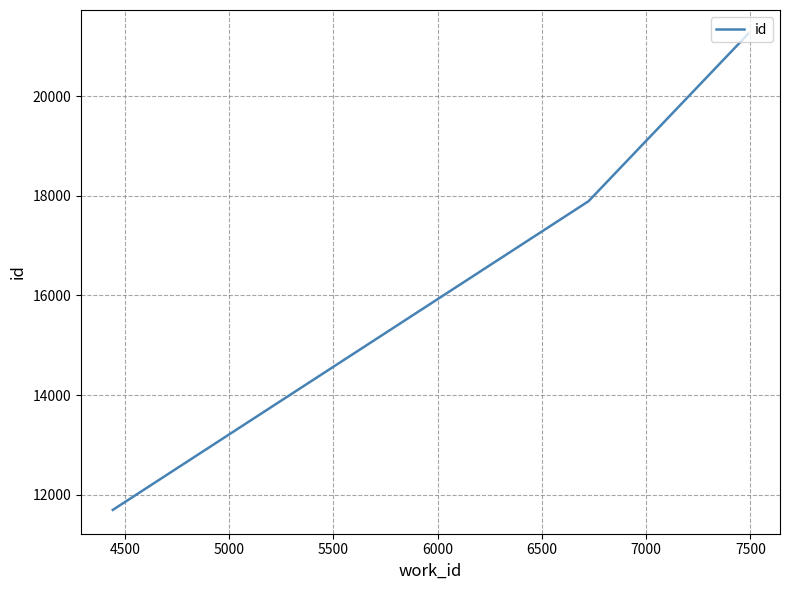

What is the difference between the maximum and minimum values?

9553